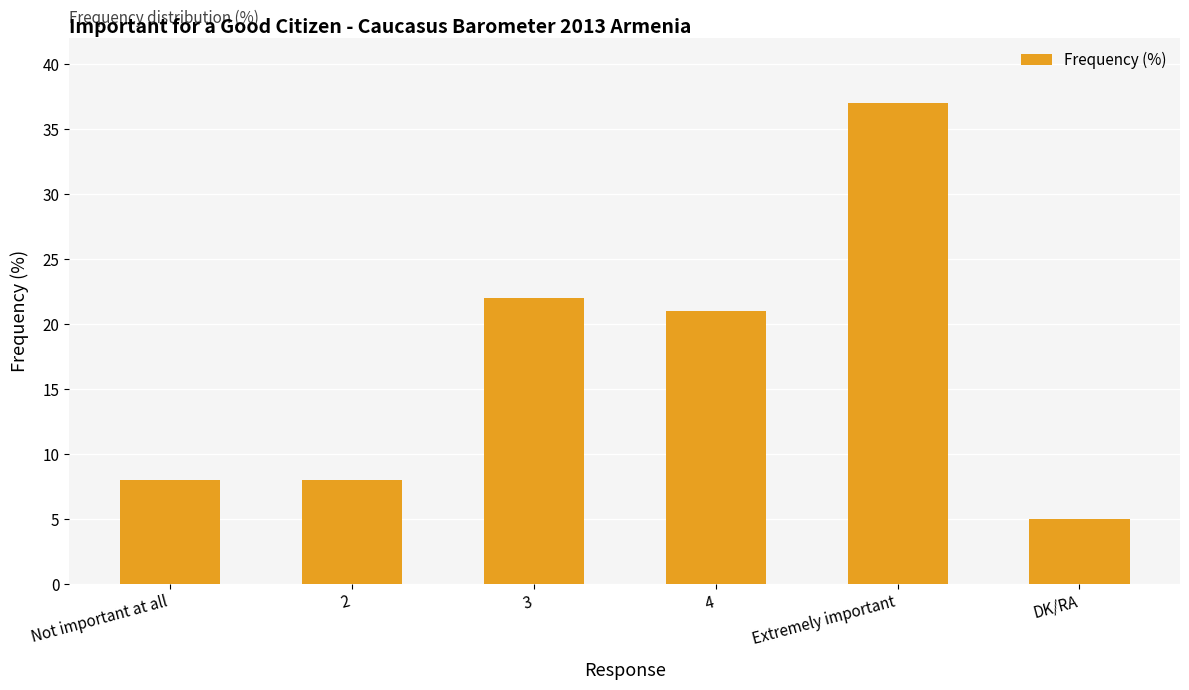

Which category has the highest value across all series?

Extremely important